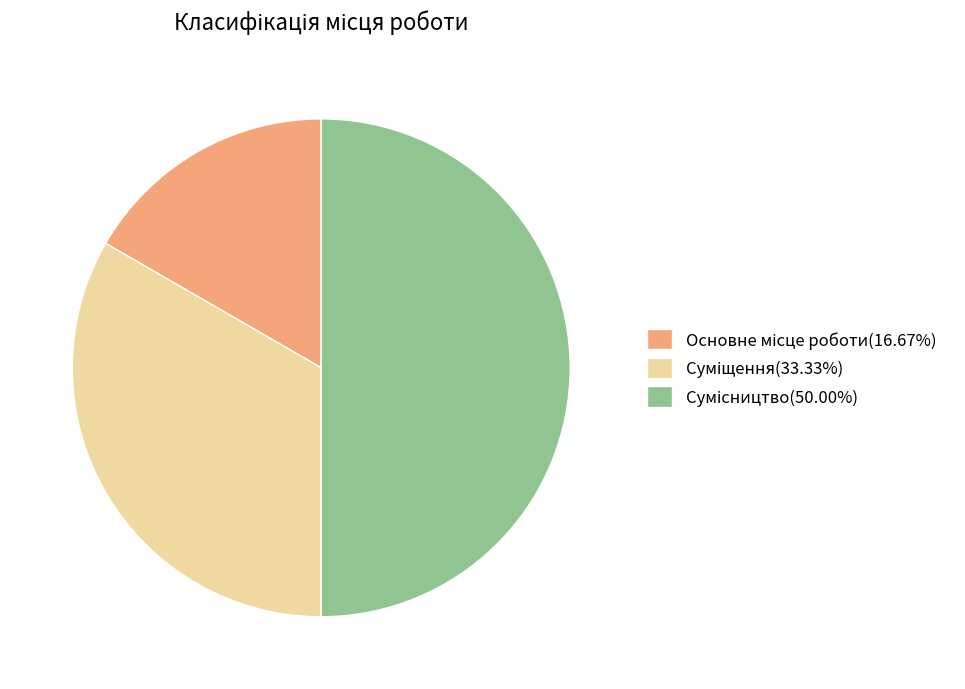

The Основне місце роботи slice represents 28% of the pie. True or false?

False